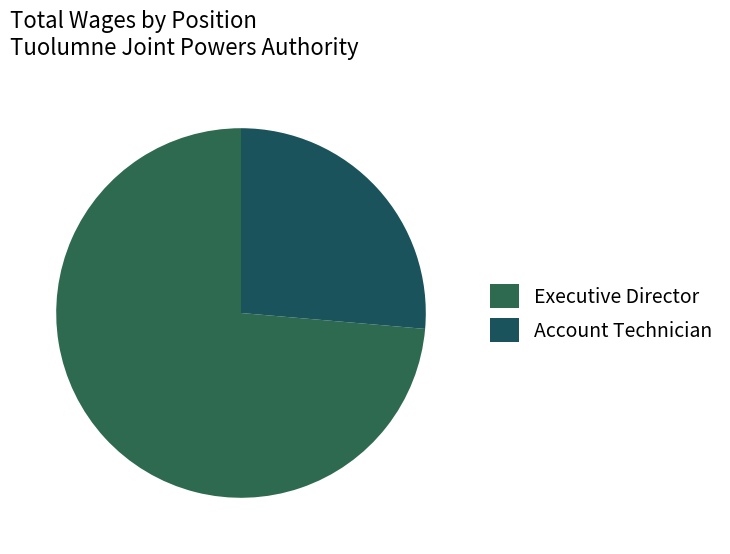

Count the number of slices in the pie.

2